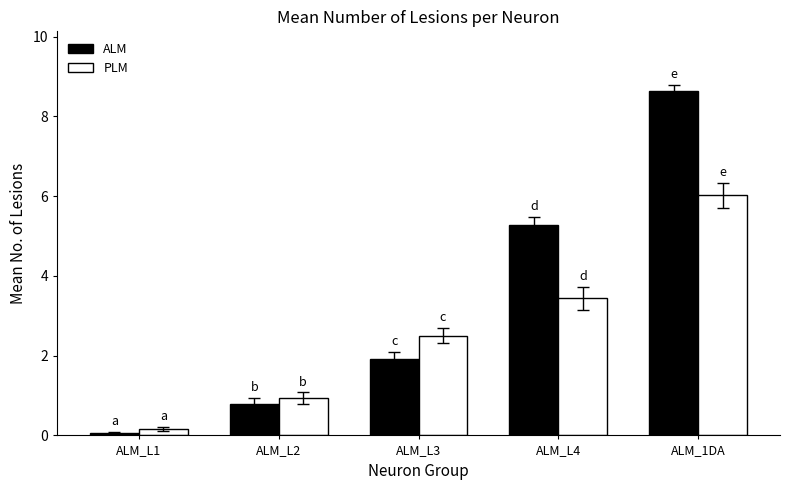

At which category does the chart reach its peak across all series?

ALM_1DA